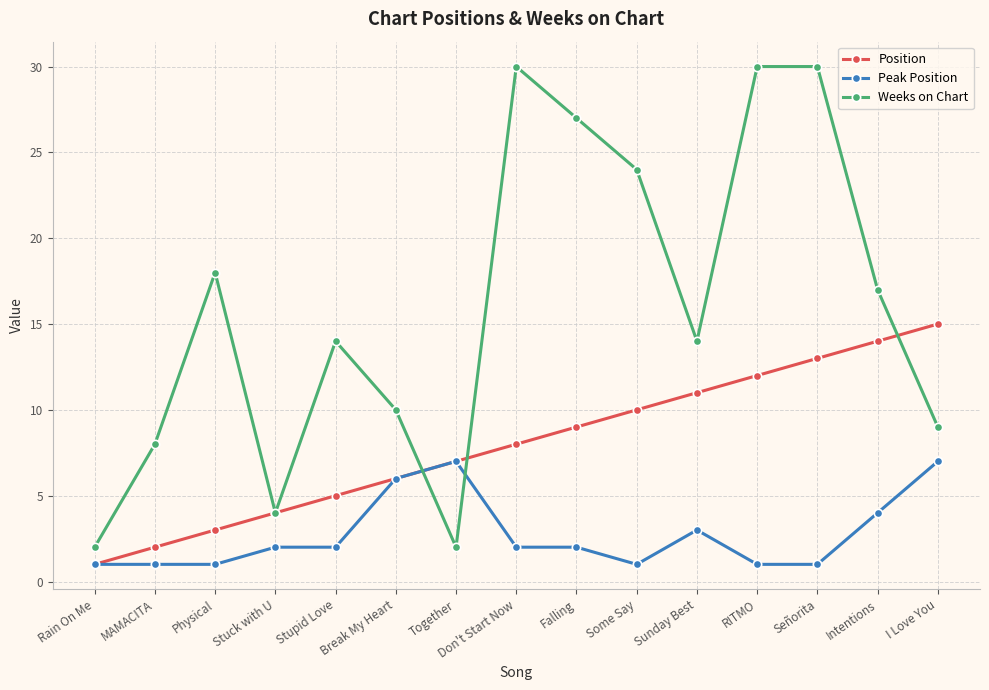

At which category is the sum across all series the highest?

Señorita